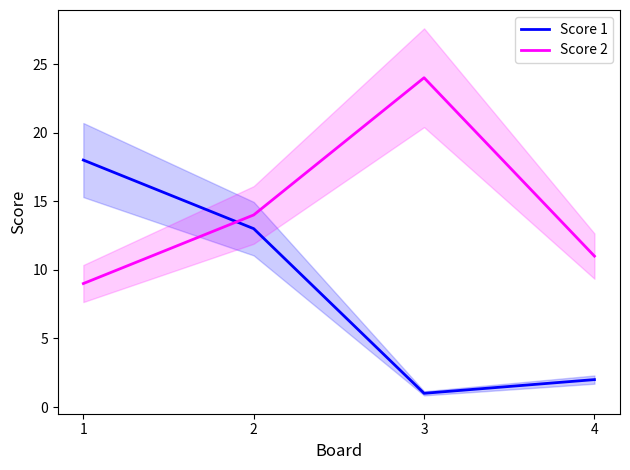

What is the difference between the Score 1 values at 2 and 4?

11